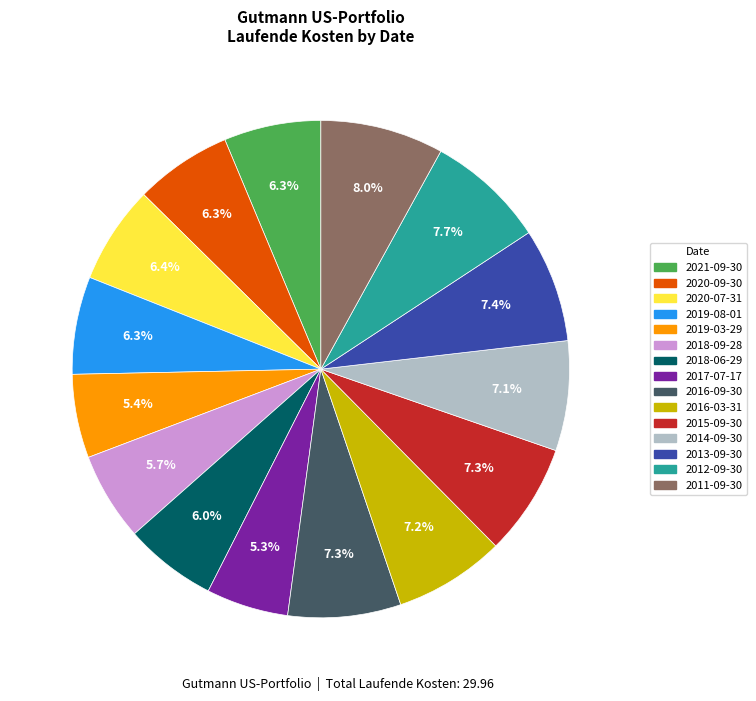

To the nearest percent, what portion does 2018-09-28 represent?

6%